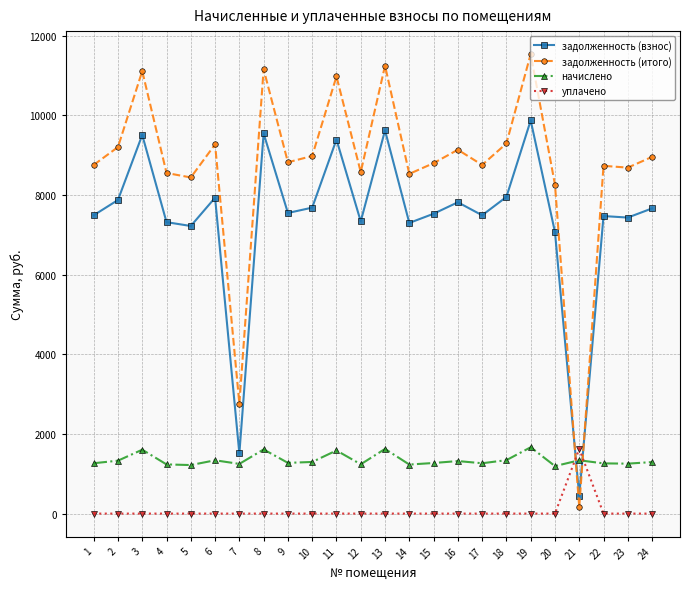

Does the chart display data point markers on the line(s)?

Yes